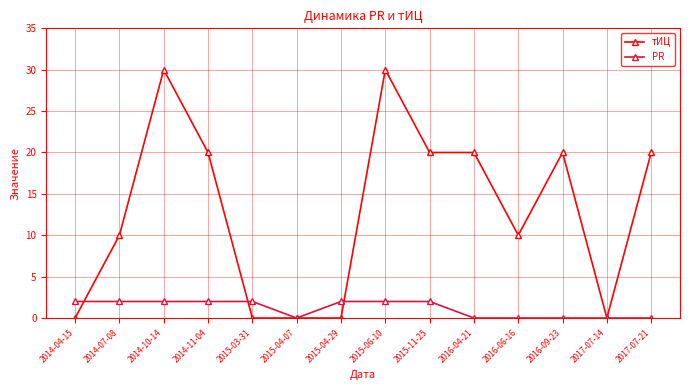

What is the difference between the highest and lowest values at 2014-04-15?

2